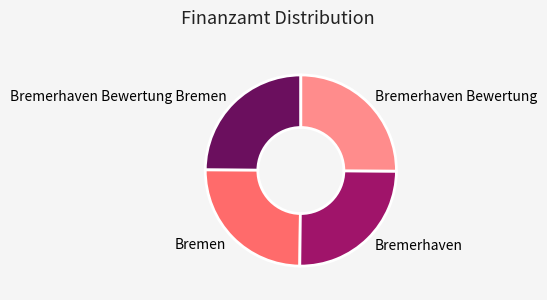

Approximately how many times larger is the value at Bremerhaven Bewertung compared to Bremen?

1.0